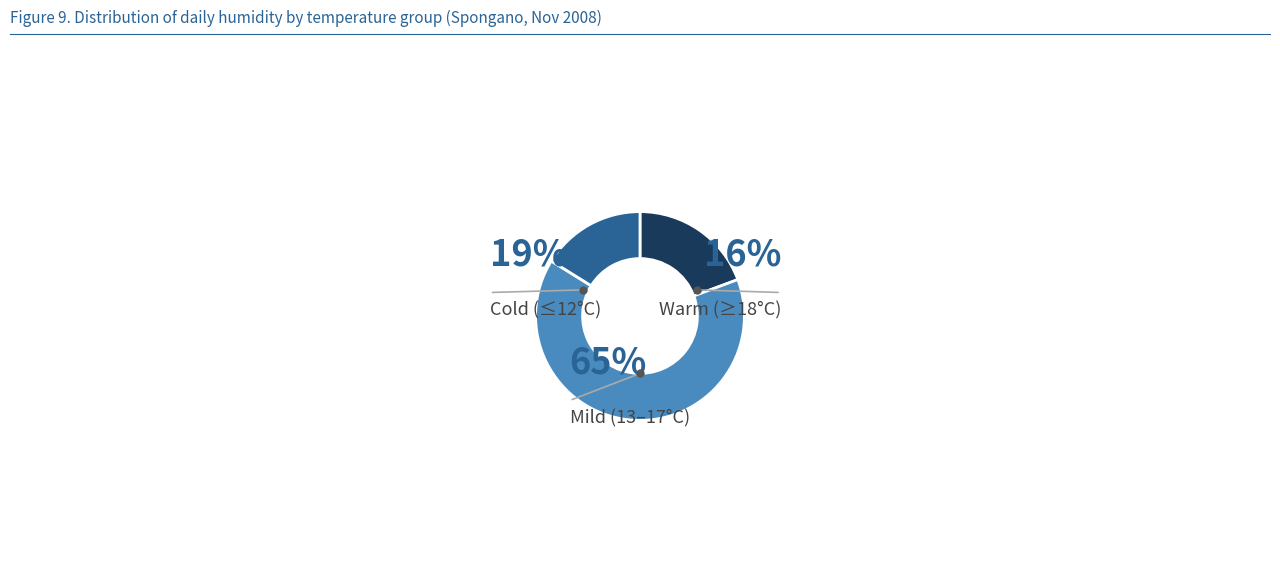

Count the number of slices in the pie.

3